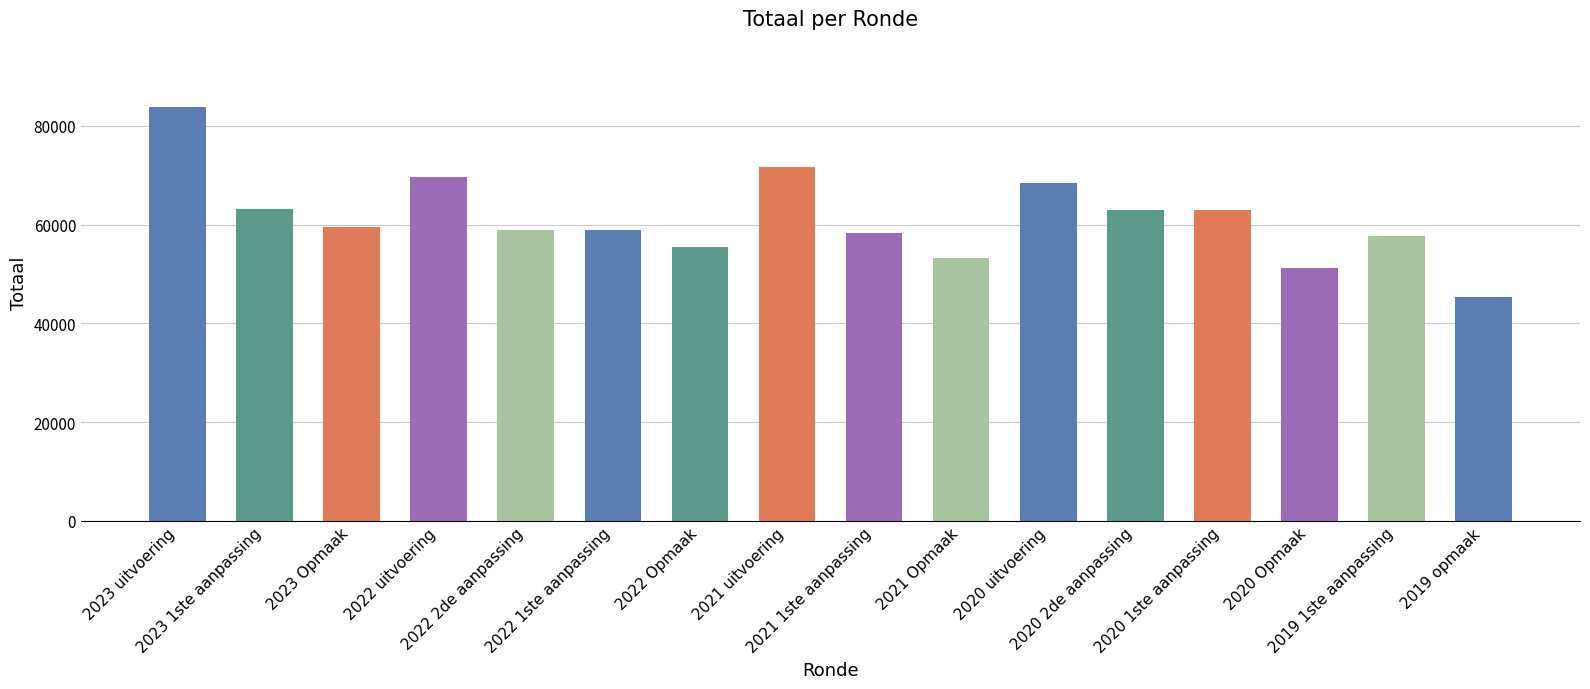

What position from the left is 2019 opmaak?

16